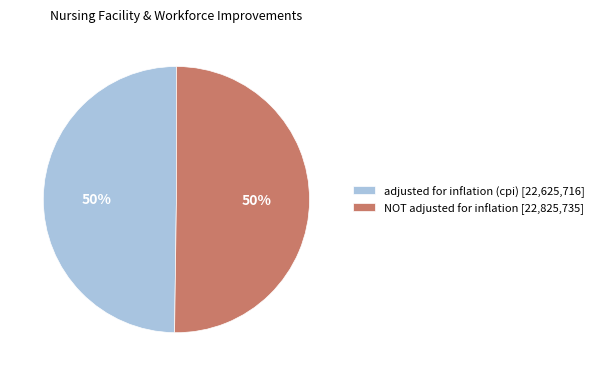

True or false: NOT adjusted for inflation [22,825,735] accounts for 36% of the total.

False